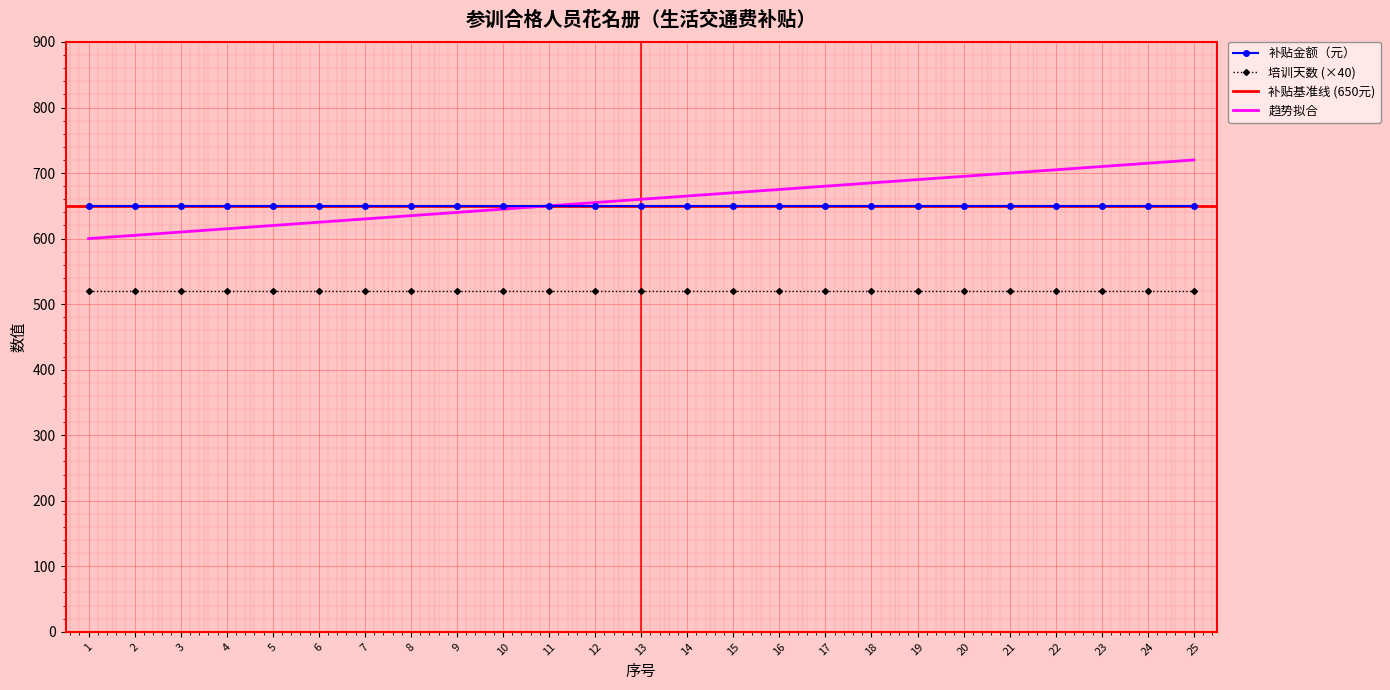

True or false: 培训天数 (×40) and 趋势拟合 cross at least once.

False